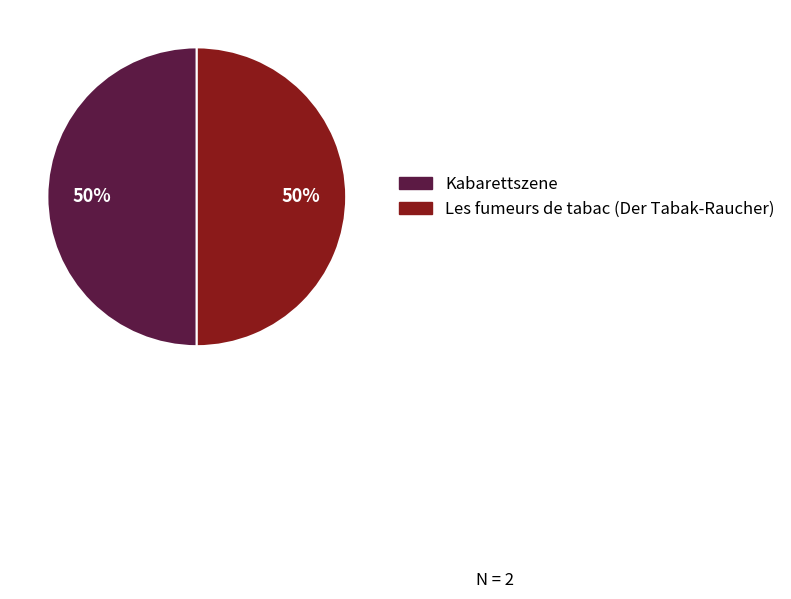

What percentage is the Les fumeurs de tabac (Der Tabak-Raucher) slice, to the nearest percent?

50%